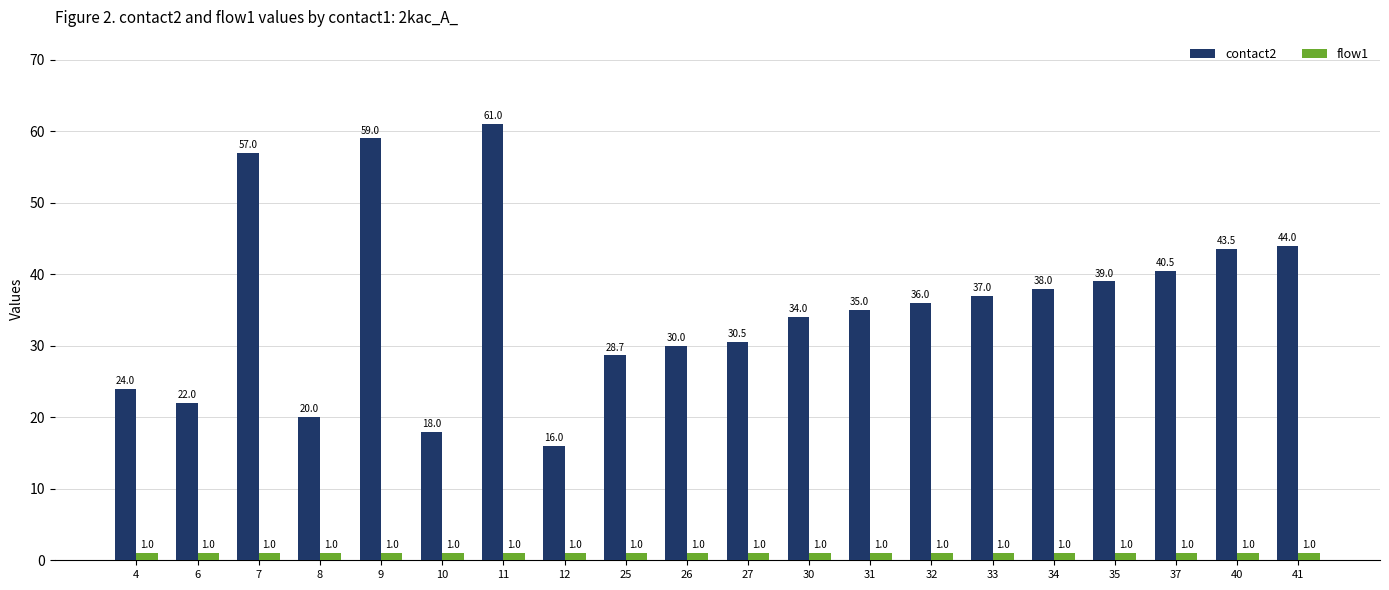

Reading left to right, list all the values displayed in this chart.

contact2: 24.0	22.0	57.0	20.0	59.0	18.0	61.0	16.0	28.7	30.0	30.5	34.0	35.0	36.0	37.0	38.0	39.0	40.5	43.5	44.0
flow1: 1.0	1.0	1.0	1.0	1.0	1.0	1.0	1.0	1.0	1.0	1.0	1.0	1.0	1.0	1.0	1.0	1.0	1.0	1.0	1.0